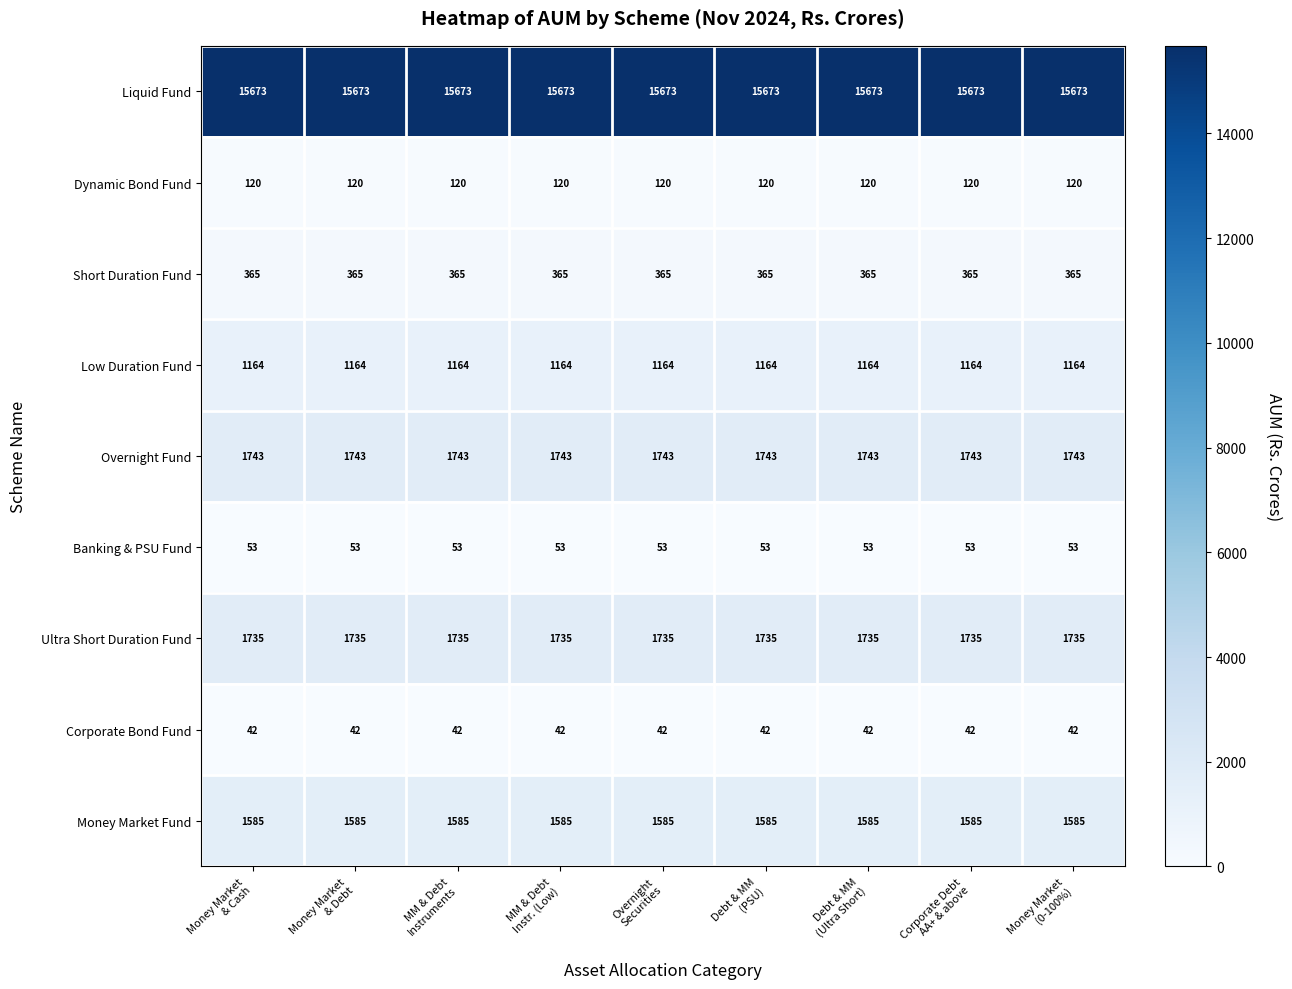

List the series in order of their peak value, lowest first.

Corporate Bond Fund, Banking & PSU Fund, Dynamic Bond Fund, Short Duration Fund, Low Duration Fund, Money Market Fund, Ultra Short Duration Fund, Overnight Fund, Liquid Fund